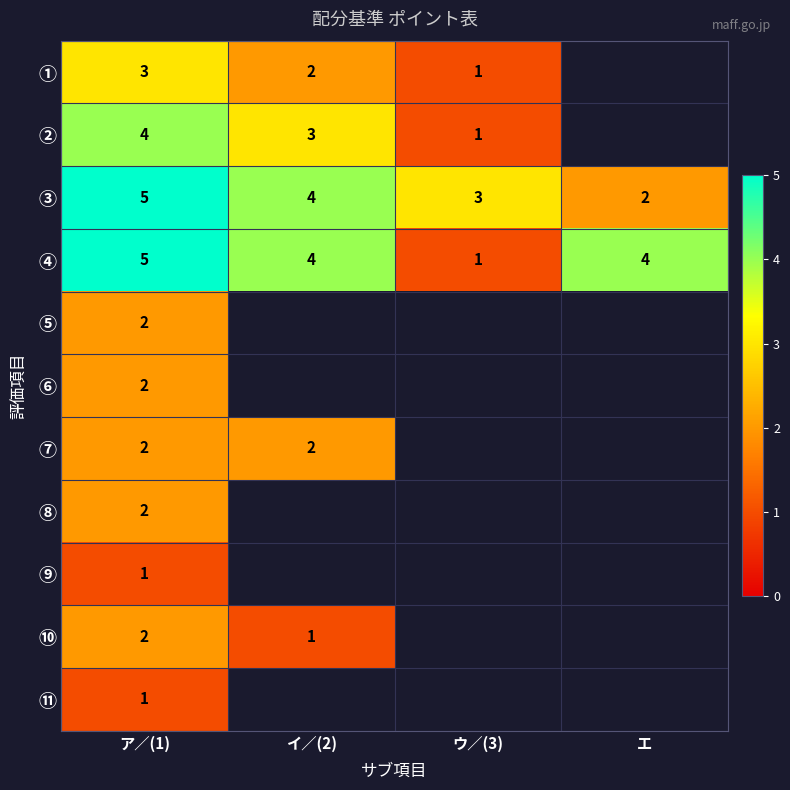

Rank the categories by ③ value from lowest to highest.

エ, ウ／(3), イ／(2), ア／(1)